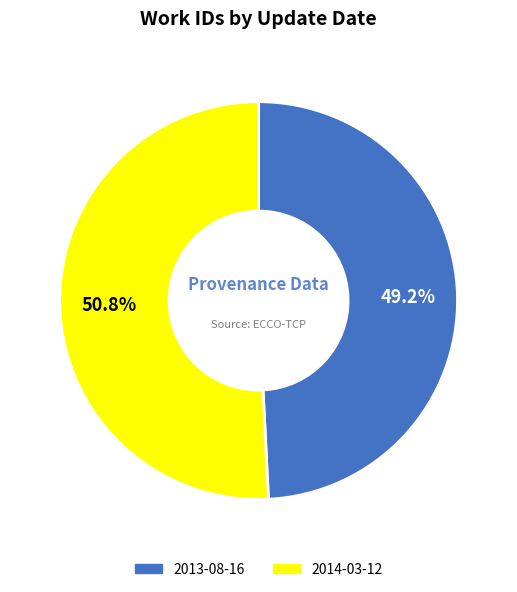

To the nearest percent, what is the difference between the 2014-03-12 and 2013-08-16 slice percentages?

2%